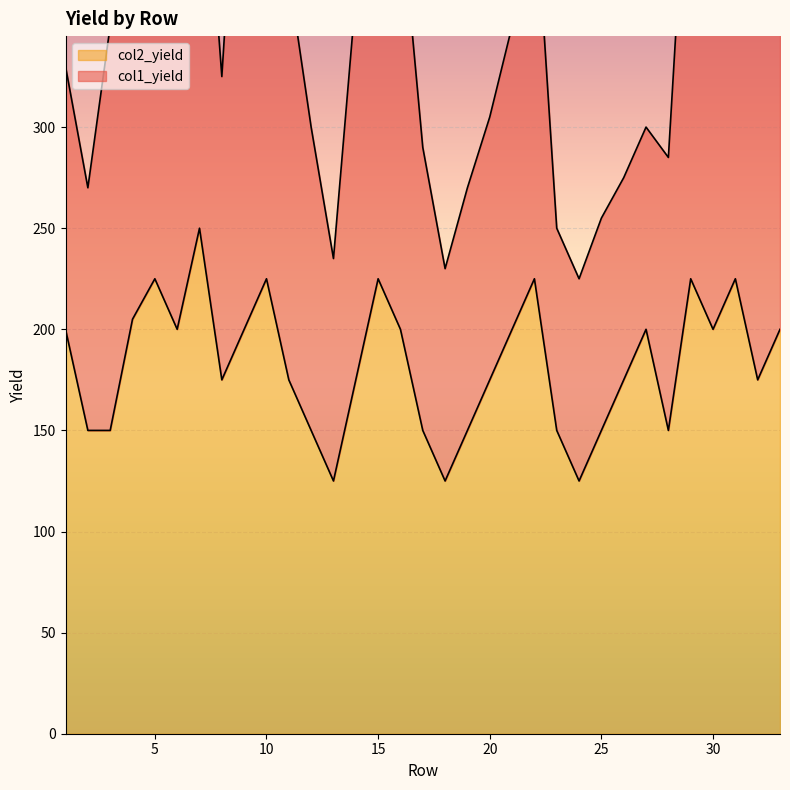

What is the change in value from 3 to 8?

+25